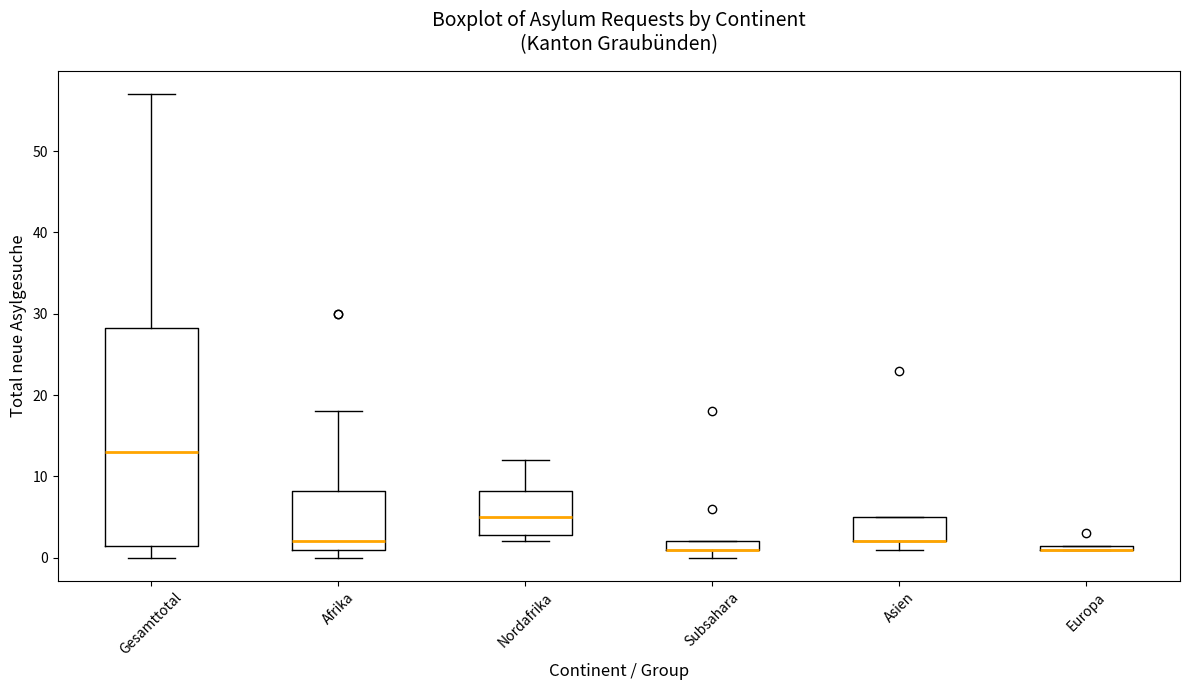

Comparing the boxes themselves (not the whiskers), which one is the tallest?

Gesamttotal